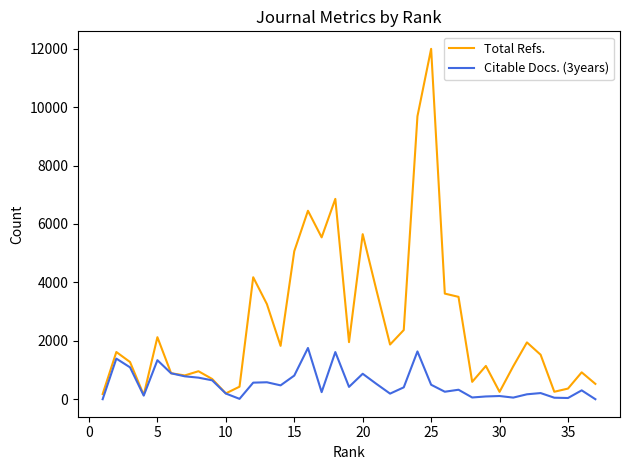

Which series has the largest range (max minus min)?

Total Refs.